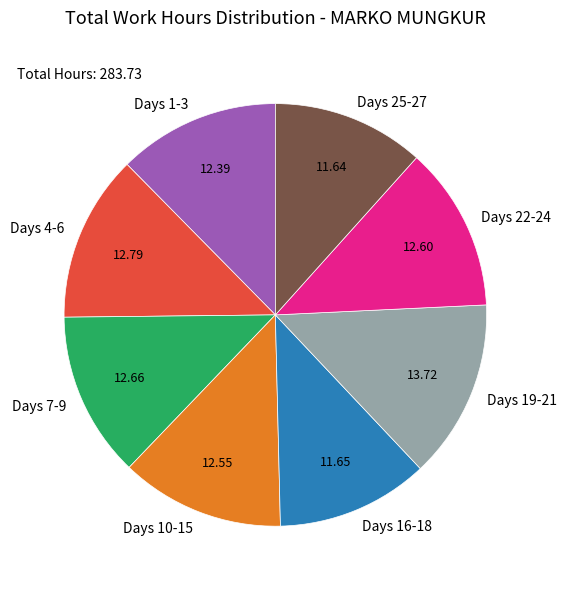

Is there a majority slice in this chart?

No